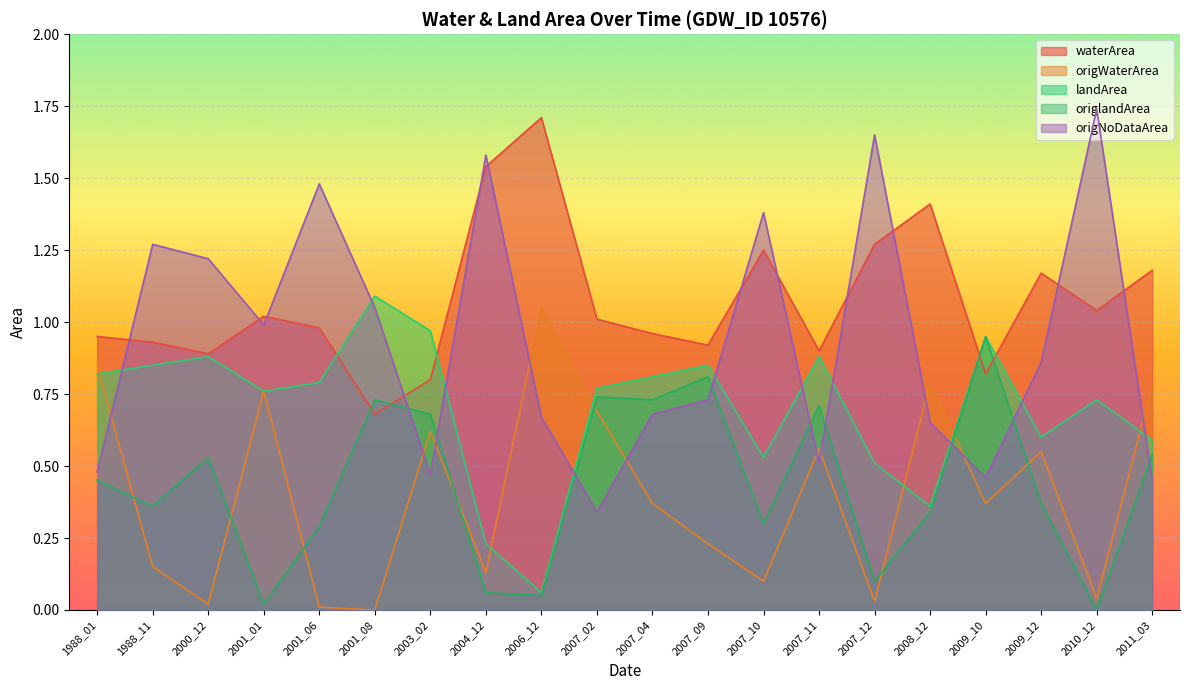

Which series changed the most between 1988_01 and 2001_06?

origNoDataArea